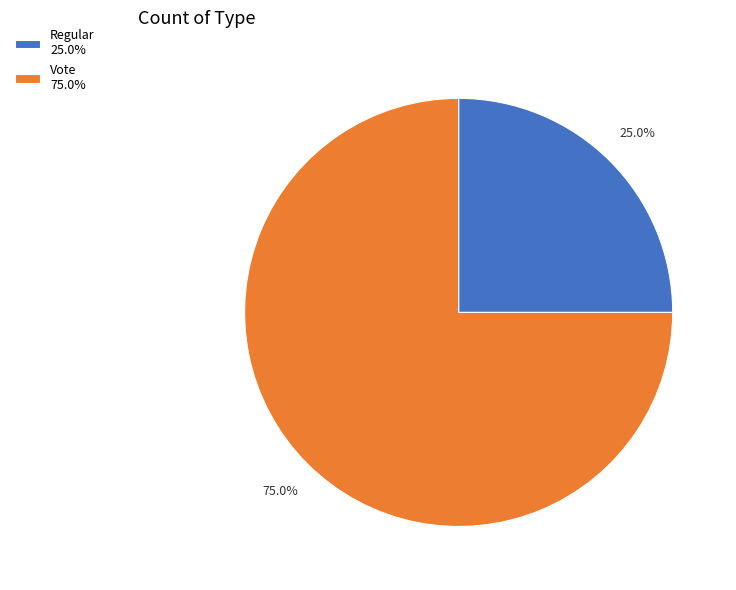

Between Vote and Regular, which is larger?

Vote